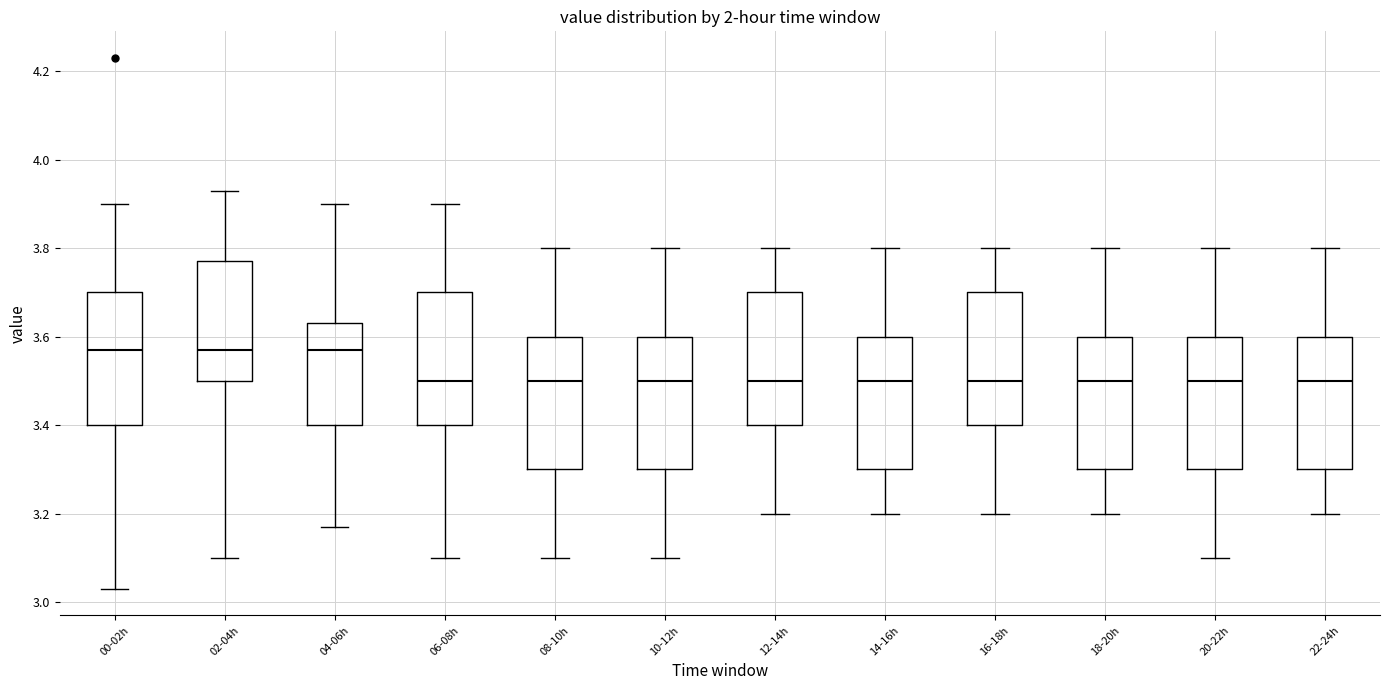

Reading left to right, read every box against the y-axis: the position of its median line, the range the box covers, and the ends of its whiskers. The values are not printed on the chart, so give them approximately, as read against the axis.

00-02h: median 3.58, box 3.40 to 3.70, whiskers 3.04 to 3.90
02-04h: median 3.58, box 3.50 to 3.78, whiskers 3.10 to 3.94
04-06h: median 3.58, box 3.40 to 3.64, whiskers 3.18 to 3.90
06-08h: median 3.50, box 3.40 to 3.70, whiskers 3.10 to 3.90
08-10h: median 3.50, box 3.30 to 3.60, whiskers 3.10 to 3.80
10-12h: median 3.50, box 3.30 to 3.60, whiskers 3.10 to 3.80
12-14h: median 3.50, box 3.40 to 3.70, whiskers 3.20 to 3.80
14-16h: median 3.50, box 3.30 to 3.60, whiskers 3.20 to 3.80
16-18h: median 3.50, box 3.40 to 3.70, whiskers 3.20 to 3.80
18-20h: median 3.50, box 3.30 to 3.60, whiskers 3.20 to 3.80
20-22h: median 3.50, box 3.30 to 3.60, whiskers 3.10 to 3.80
22-24h: median 3.50, box 3.30 to 3.60, whiskers 3.20 to 3.80